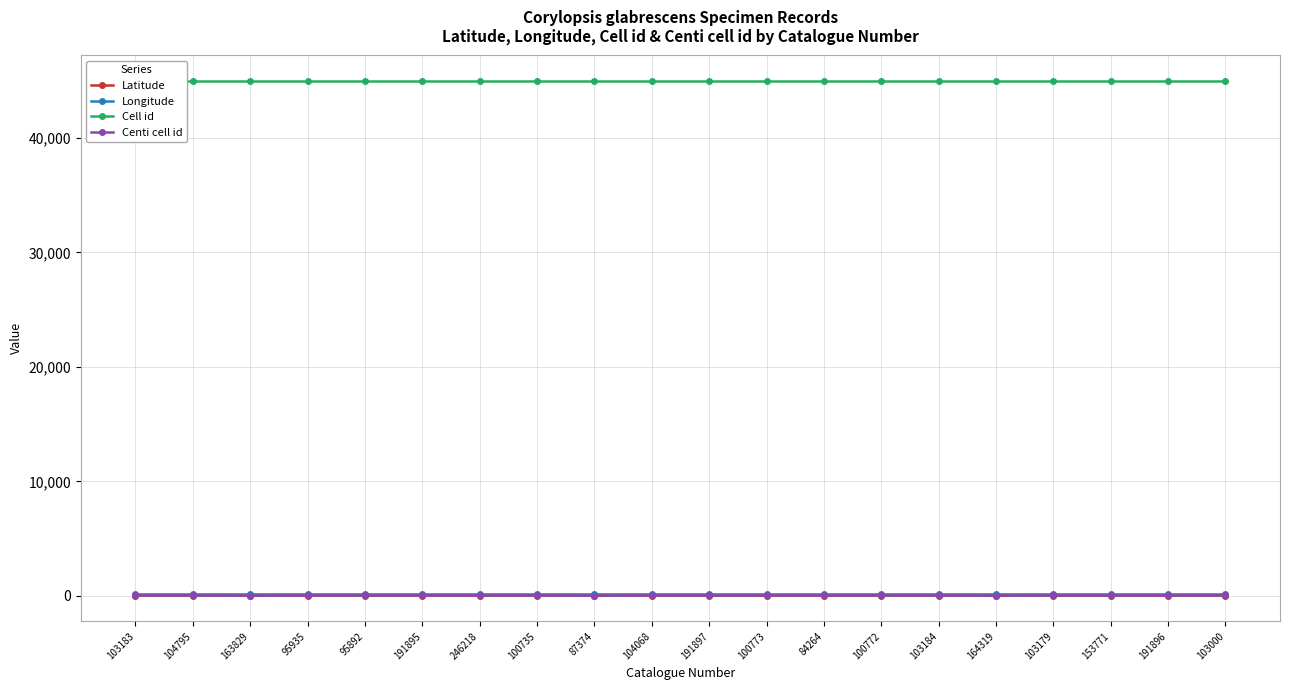

Rank the categories by Centi cell id value from lowest to highest.

163829, 87374, 164319, 103183, 104795, 95935, 95892, 191895, 246218, 100735, 104068, 191897, 100773, 84264, 100772, 103184, 103179, 153771, 191896, 103000